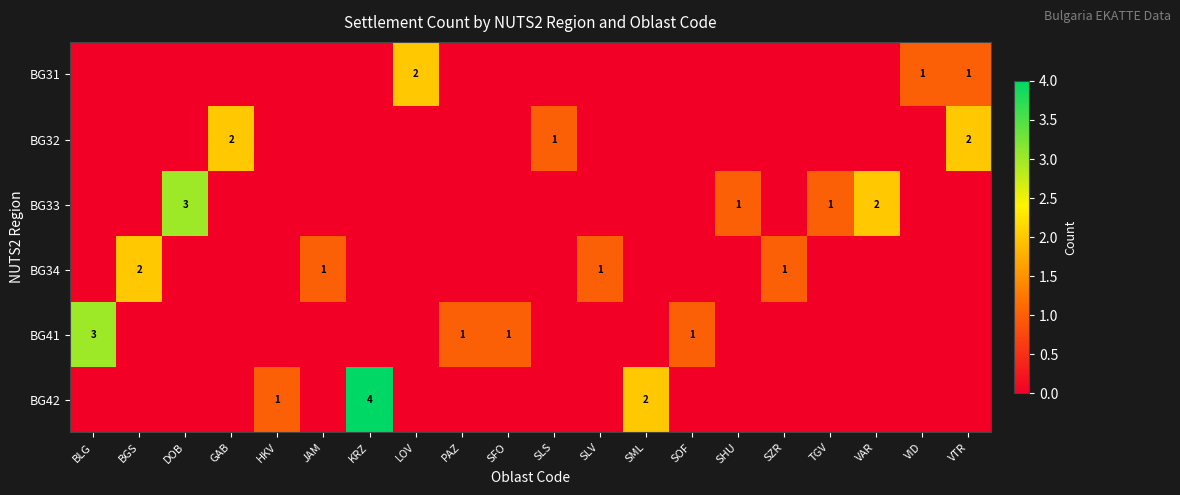

The BG34 series shows 1 at SZR. True or false?

True